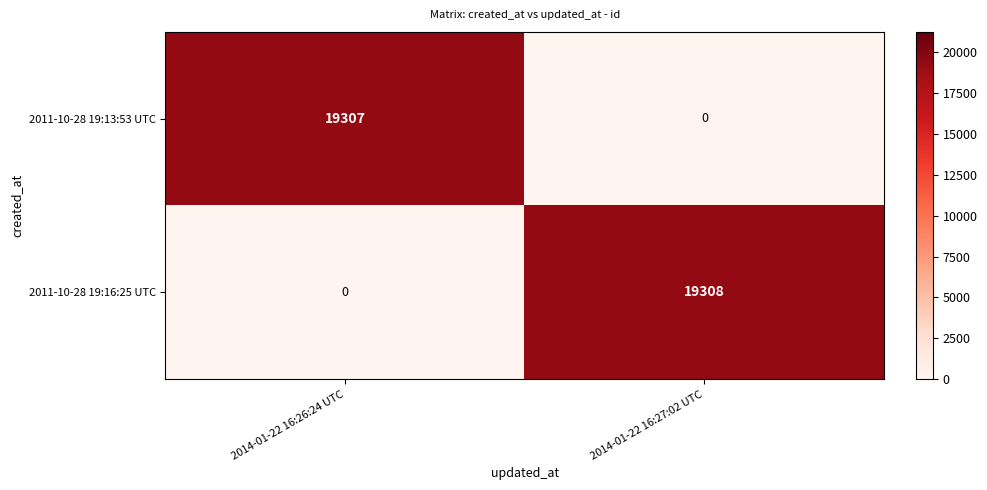

How many series are shown in this chart?

2